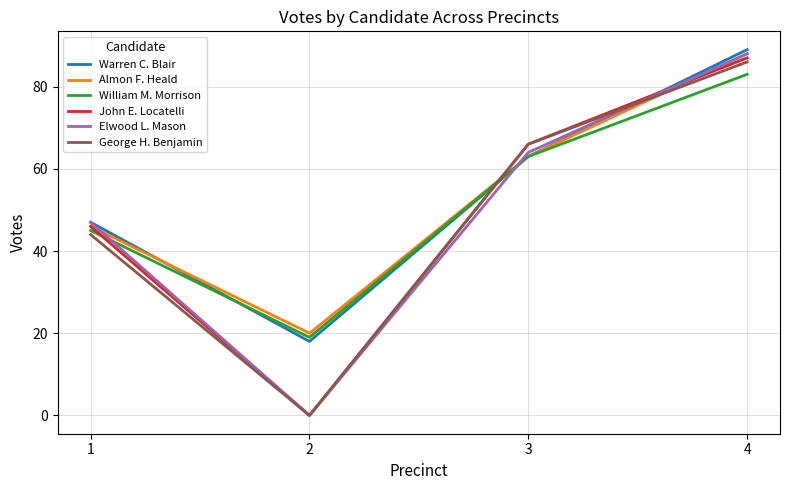

How many interior local valleys does the George H. Benjamin series have?

1